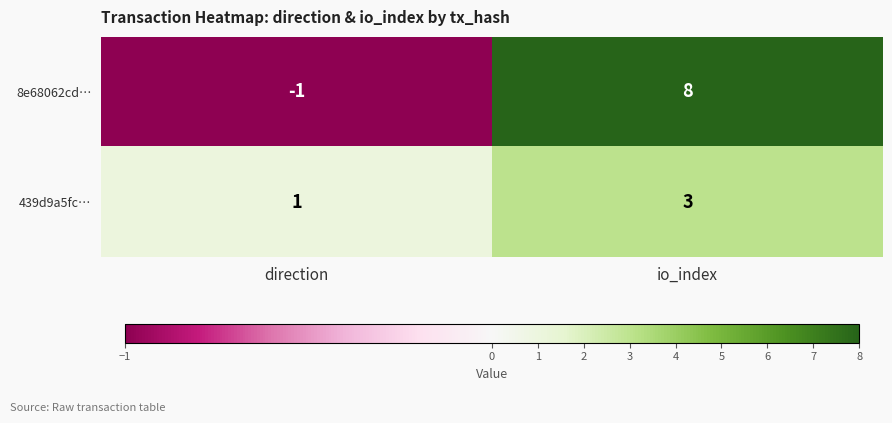

The 8e68062cd… series shows 11 at io_index. True or false?

False